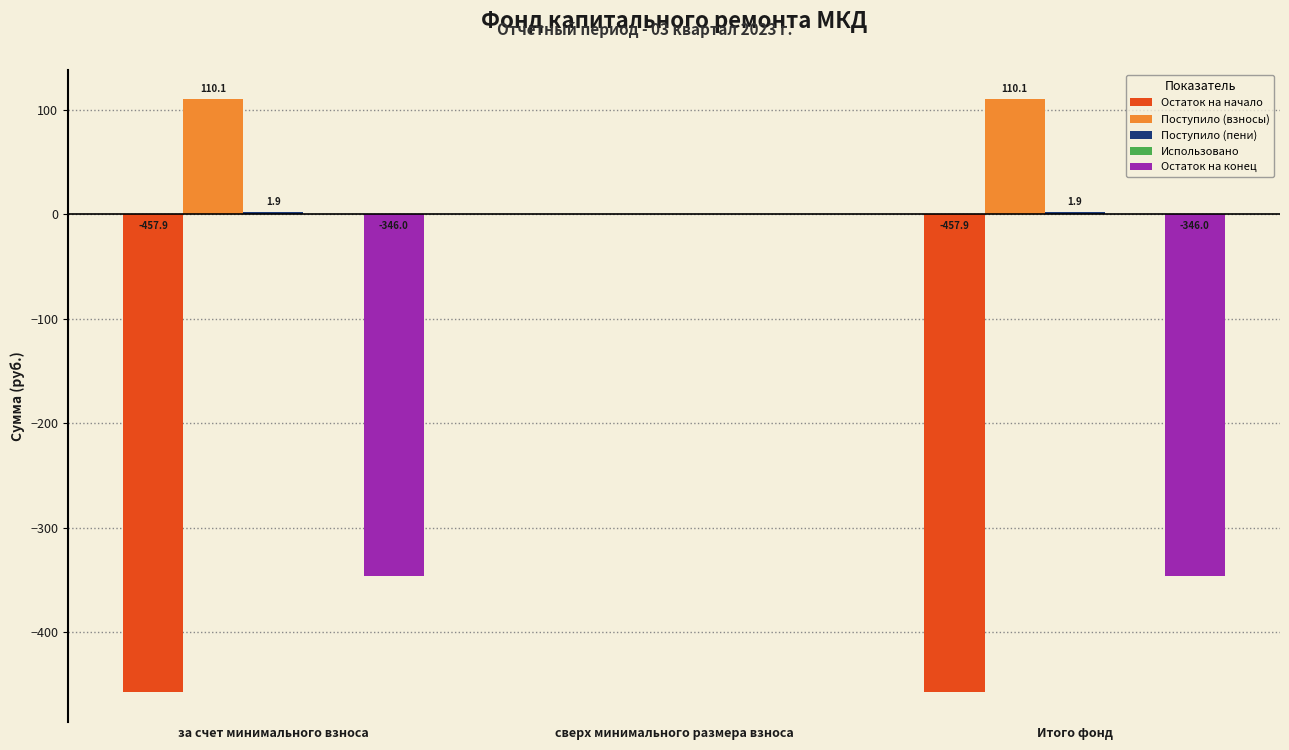

At which label does Поступило (взносы) first exceed 110?

за счет минимального взноса